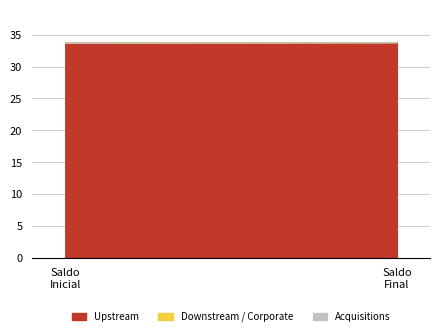

At which label does Upstream first exceed 33815218?

Saldo
Final